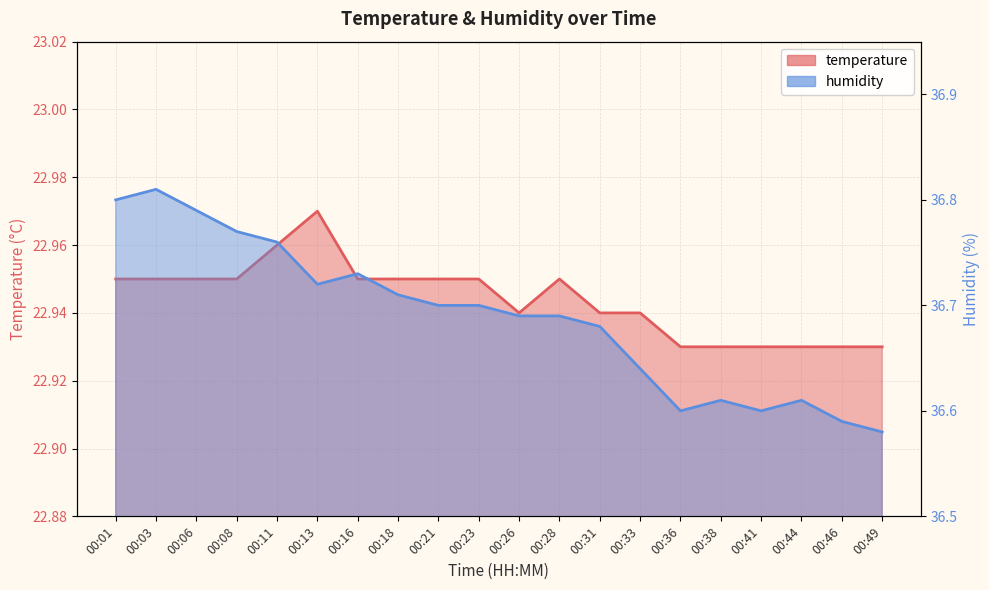

What is the sum of the humidity values at 00:33 and 00:41?

73.2